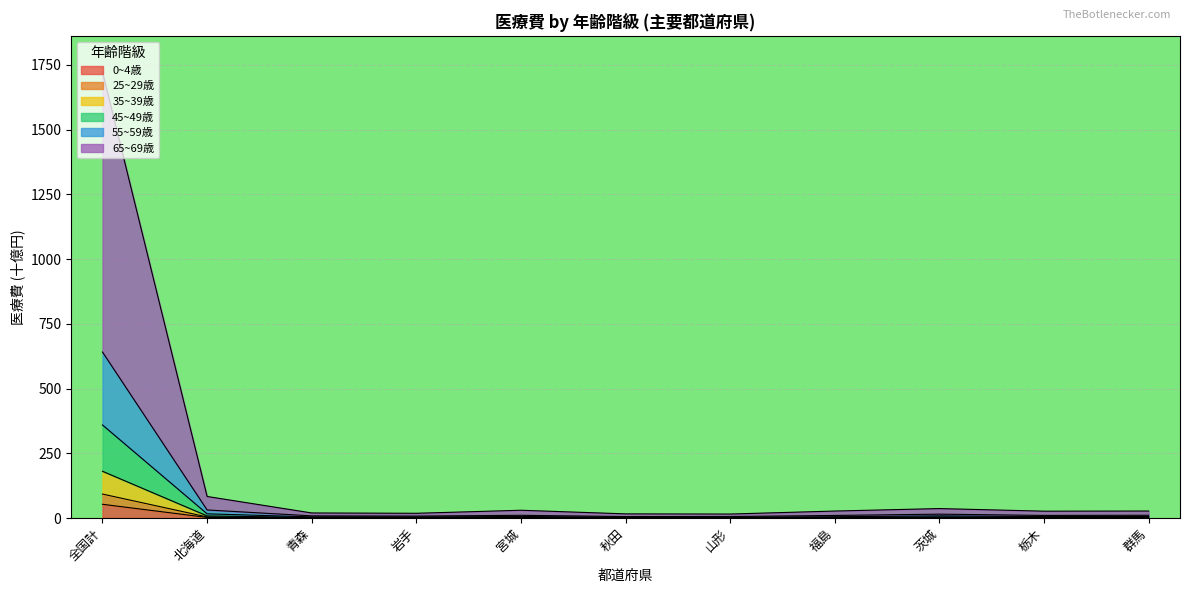

What is the label of the 8th point from the left?

福島